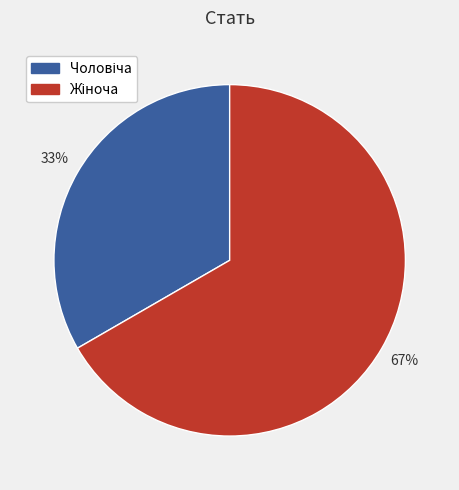

Does any single category account for the majority?

Yes